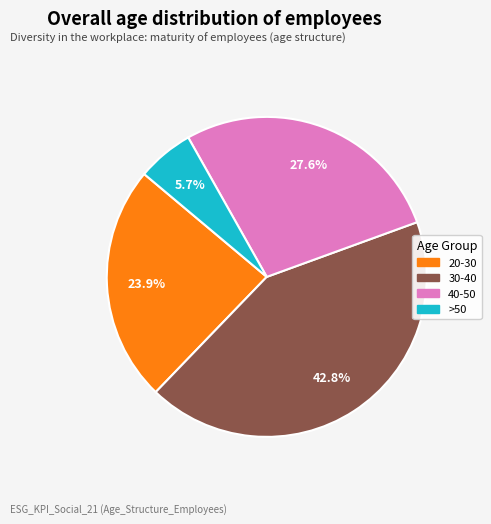

To the nearest percent, what is the difference between the largest and smallest slice percentages?

37%